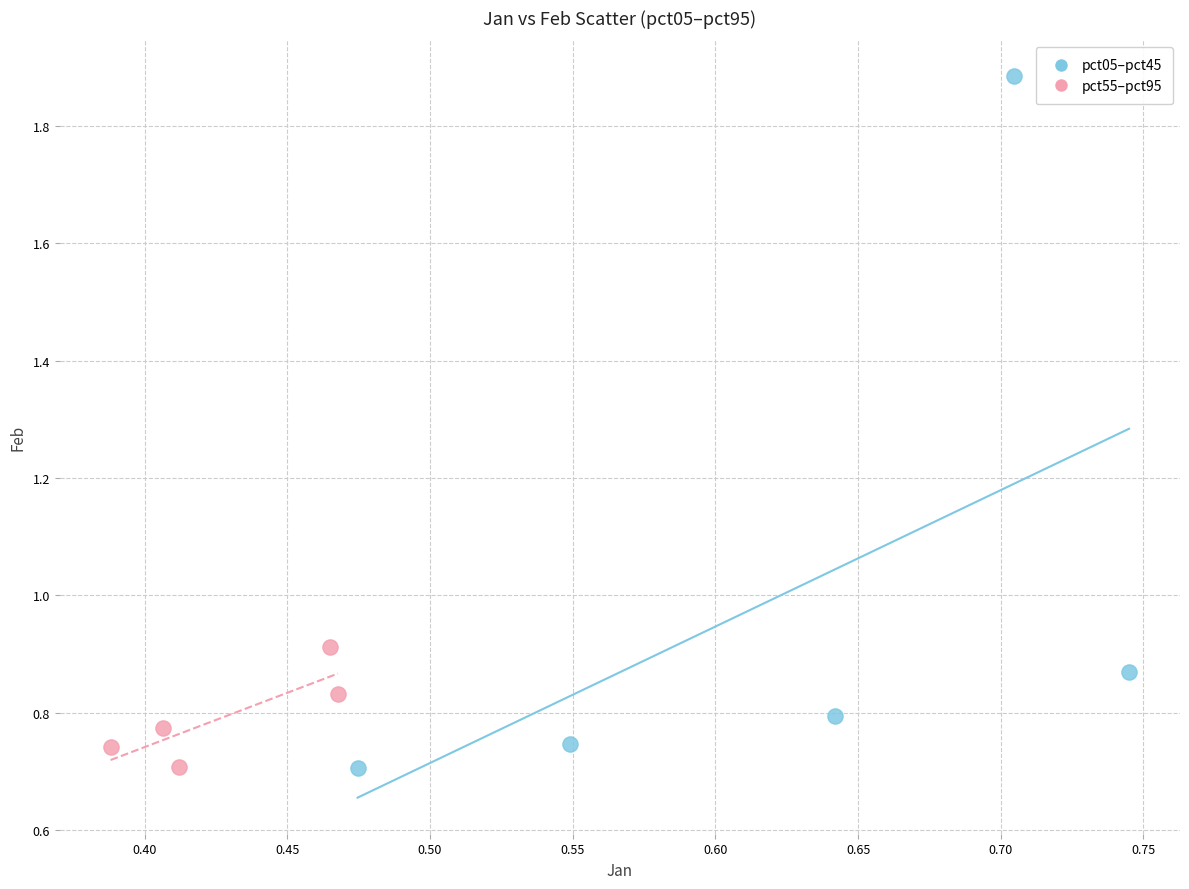

Which series has the largest Y range (max minus min)?

pct05–pct45